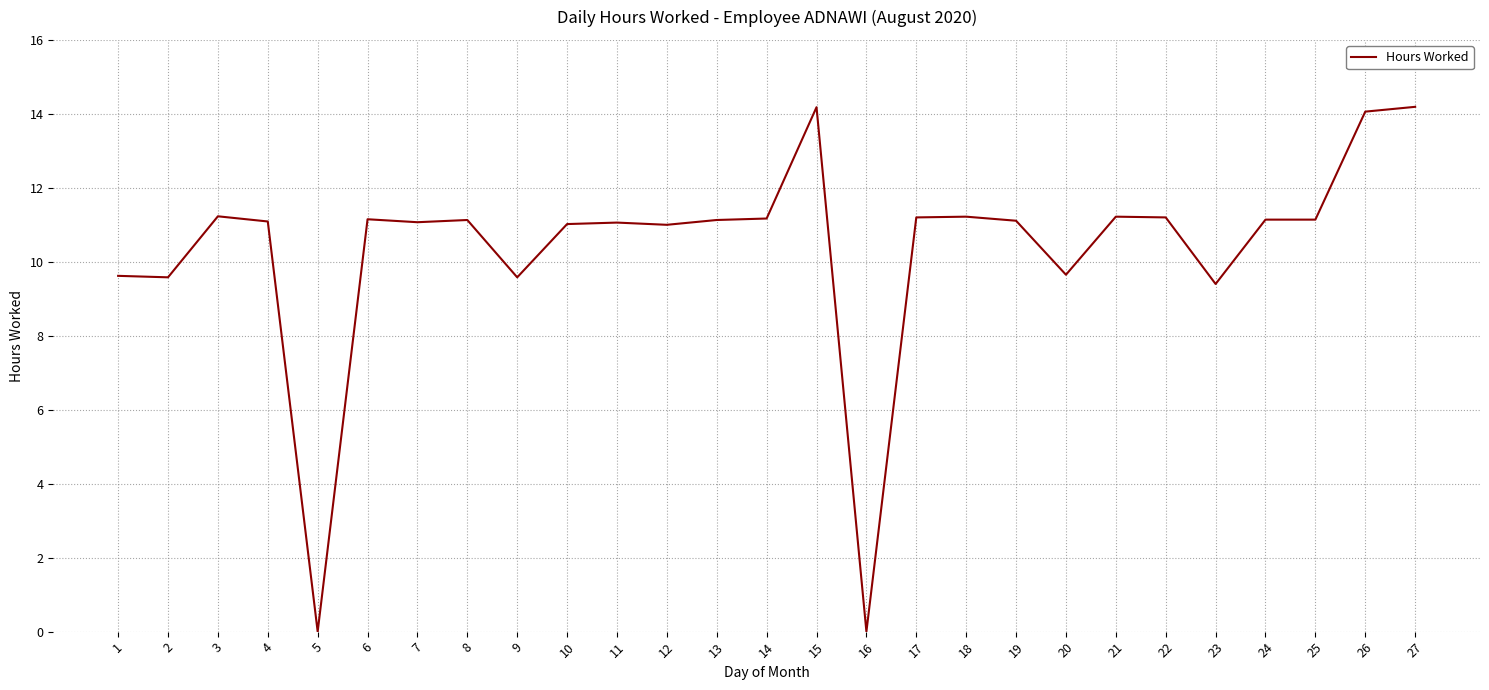

Is this an area chart (filled region under the line)?

No